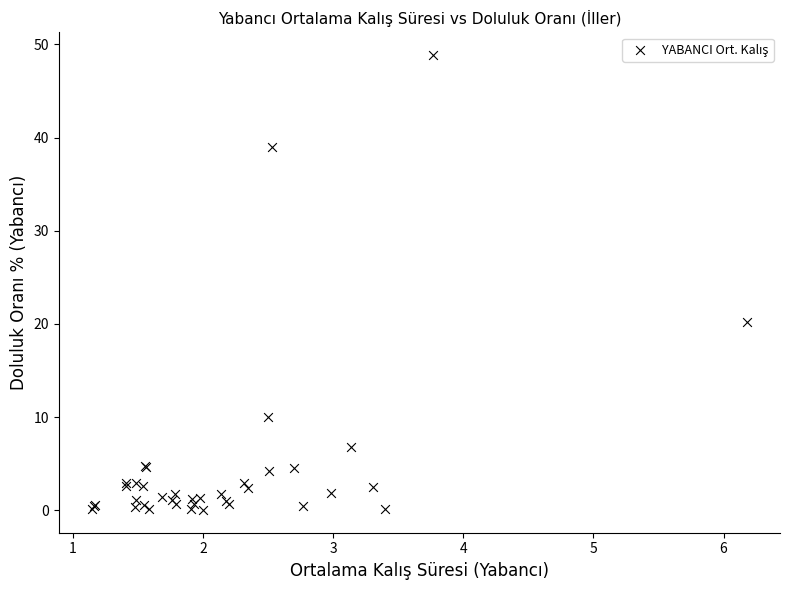

What Y value in the scatter plot is closest to 24?

20.3